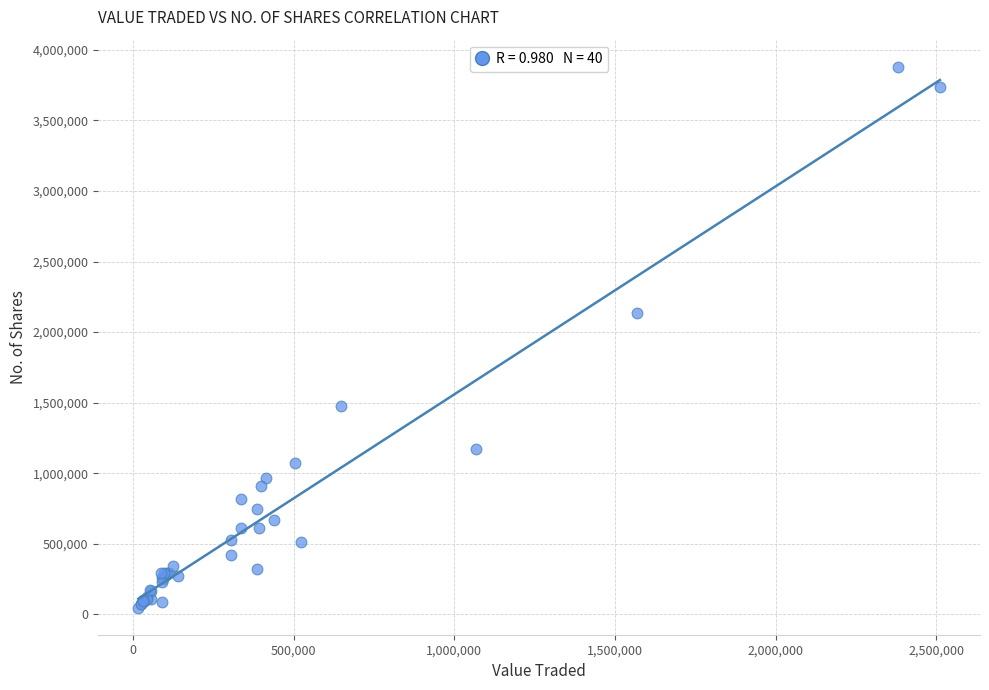

What Y value in the scatter plot is closest to 1964065?

2138491